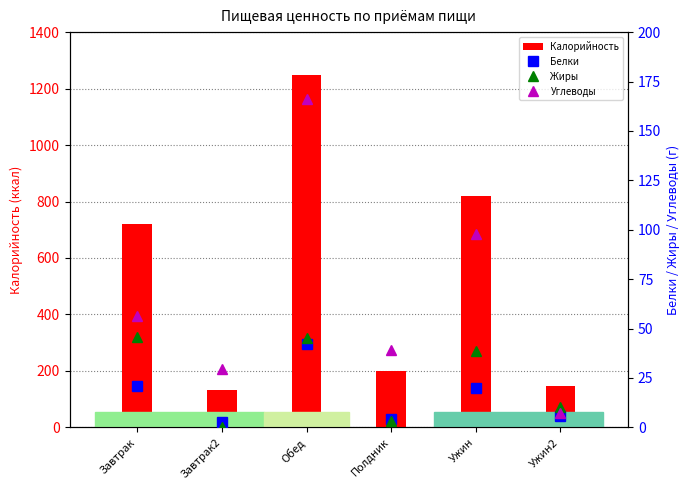

What is the highest value of the Белки series?

42.3